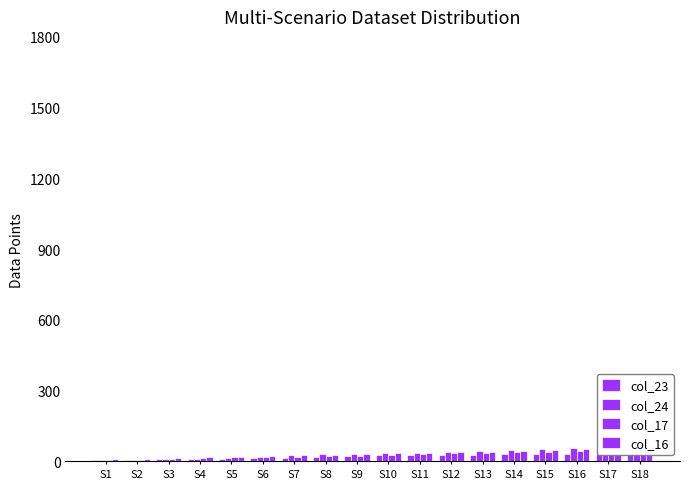

Rank the series by their maximum value, from highest to lowest.

col_24, col_16, col_17, col_23